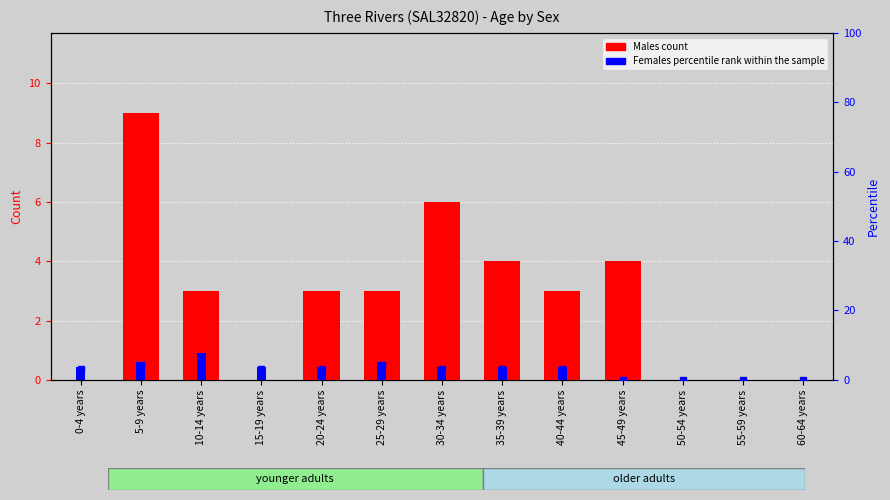

How many bars are there in total?

26